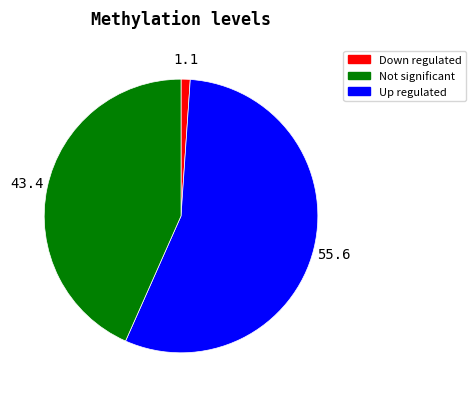

Is it true that Down regulated is 1% of the pie?

True